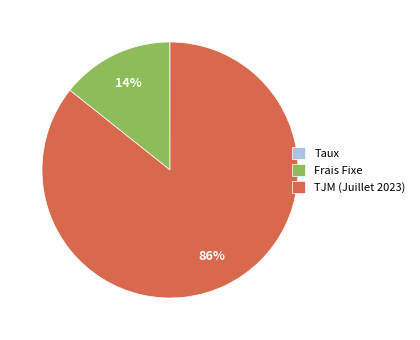

What percentage is the Frais Fixe slice, to the nearest percent?

14%